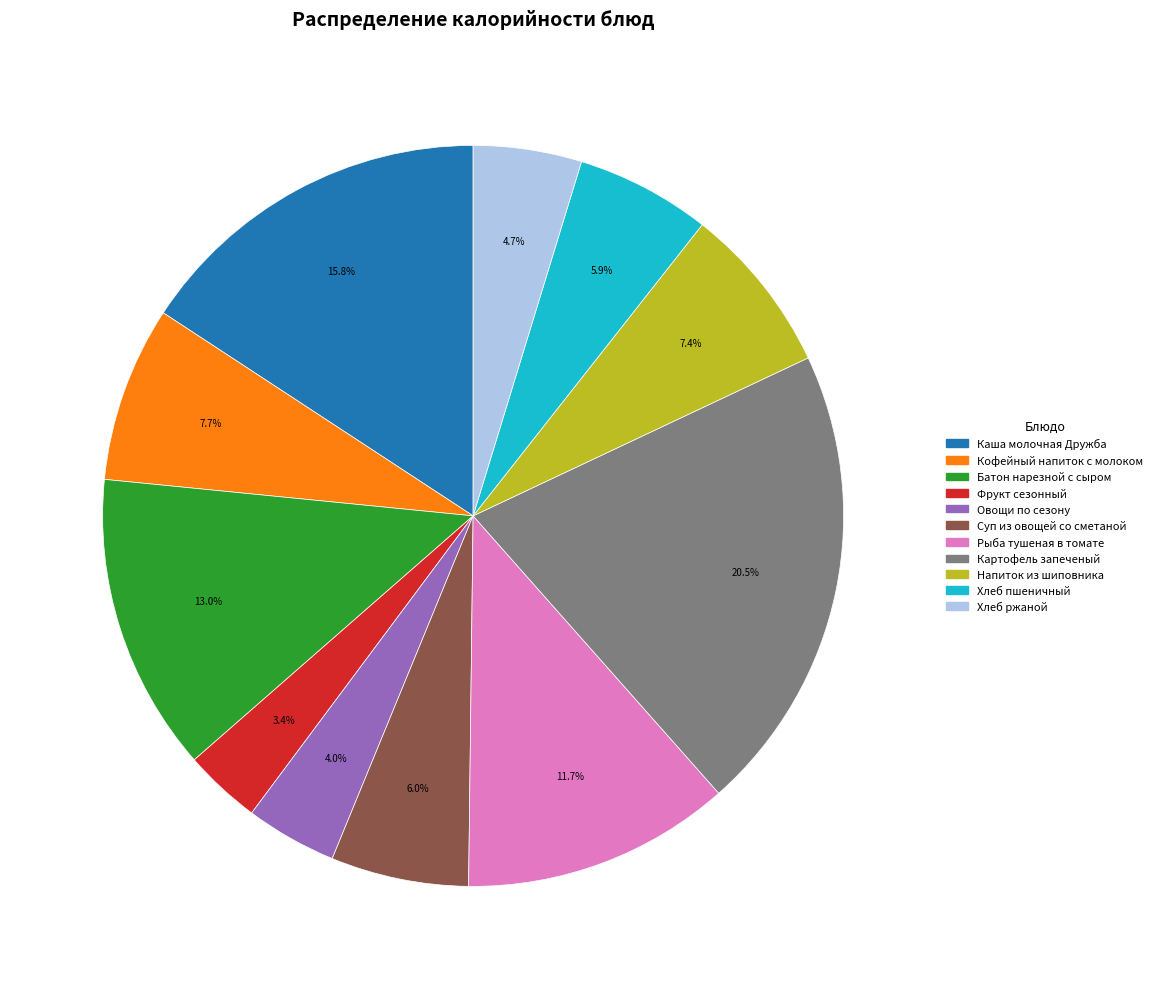

To the nearest percent, what portion does Кофейный напиток с молоком represent?

8%